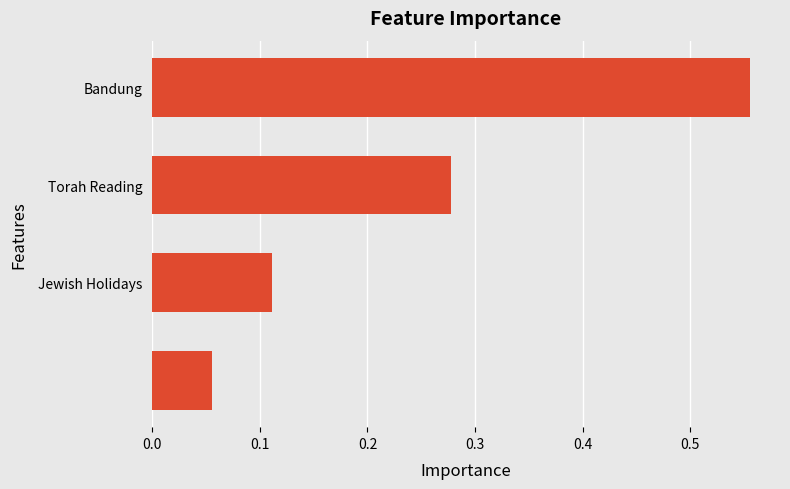

What is the sum of all values?

1.0